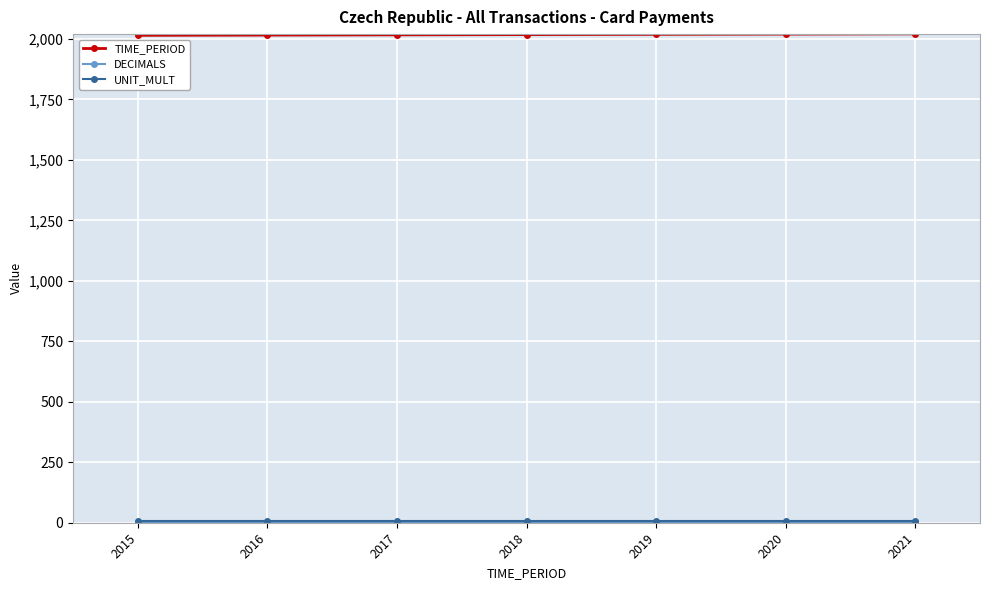

The TIME_PERIOD series shows 2021 at 2021. True or false?

True